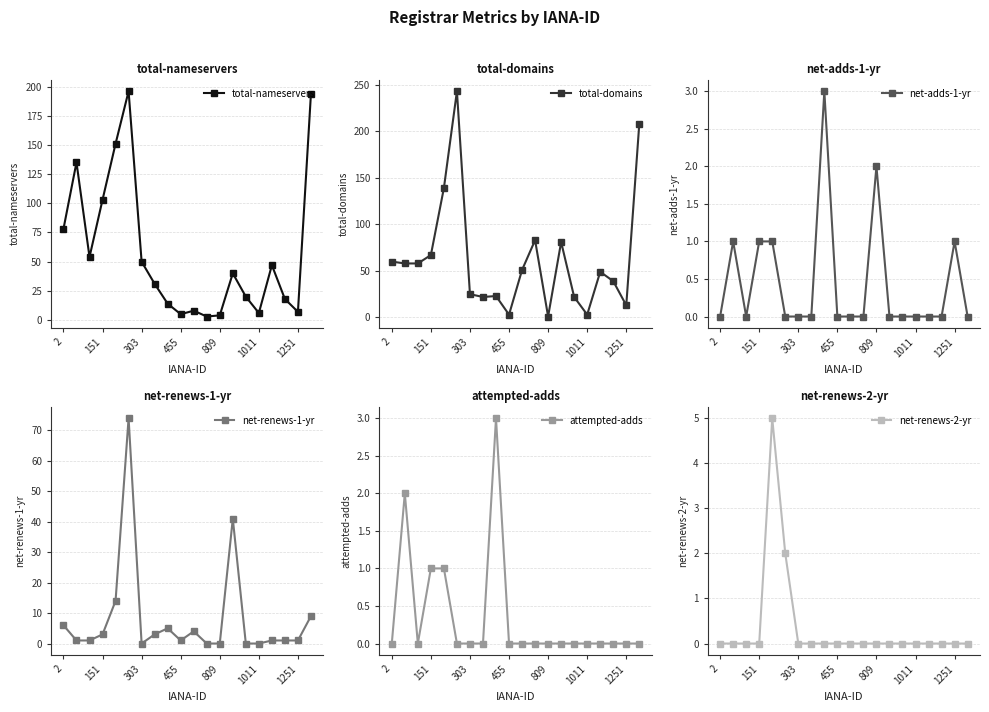

True or false: total-nameservers has more than 1 points higher than both neighbors.

True